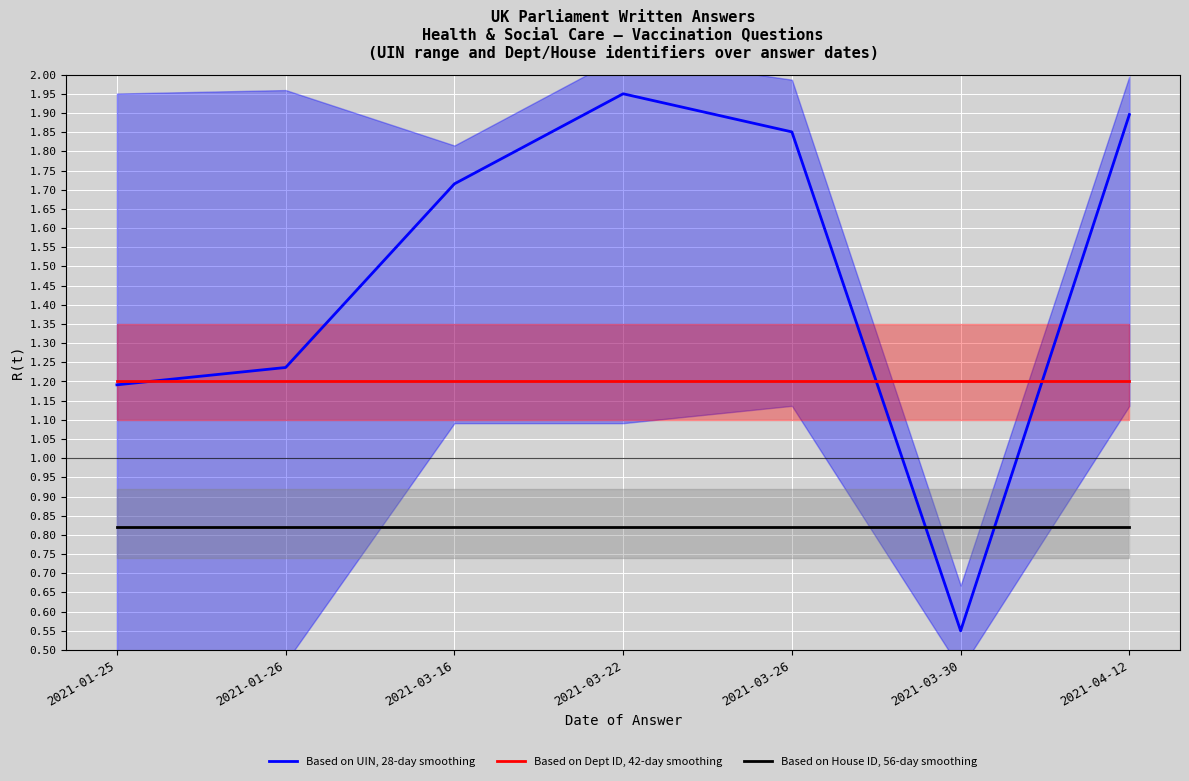

What is the value of the Based on House ID, 56-day smoothing point at the 1st from the left?

0.8